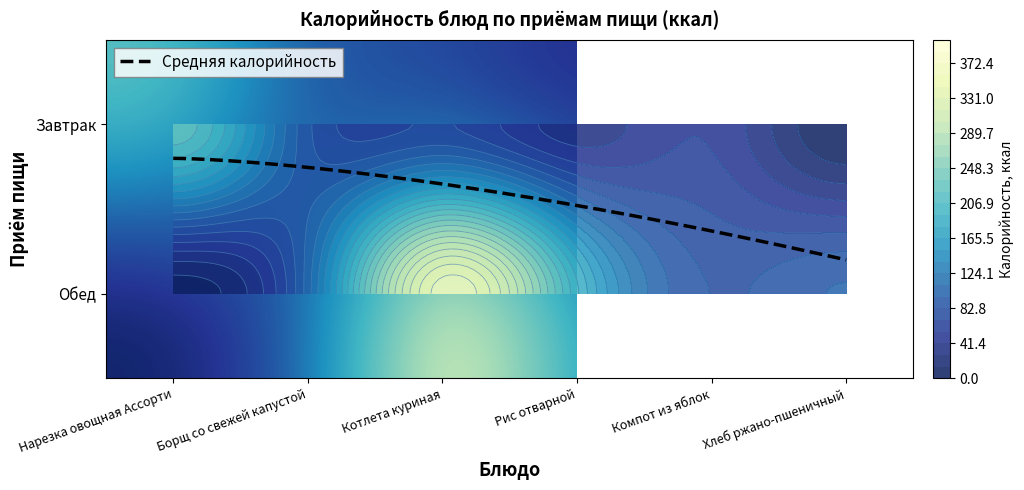

How many values exceed 103?

3